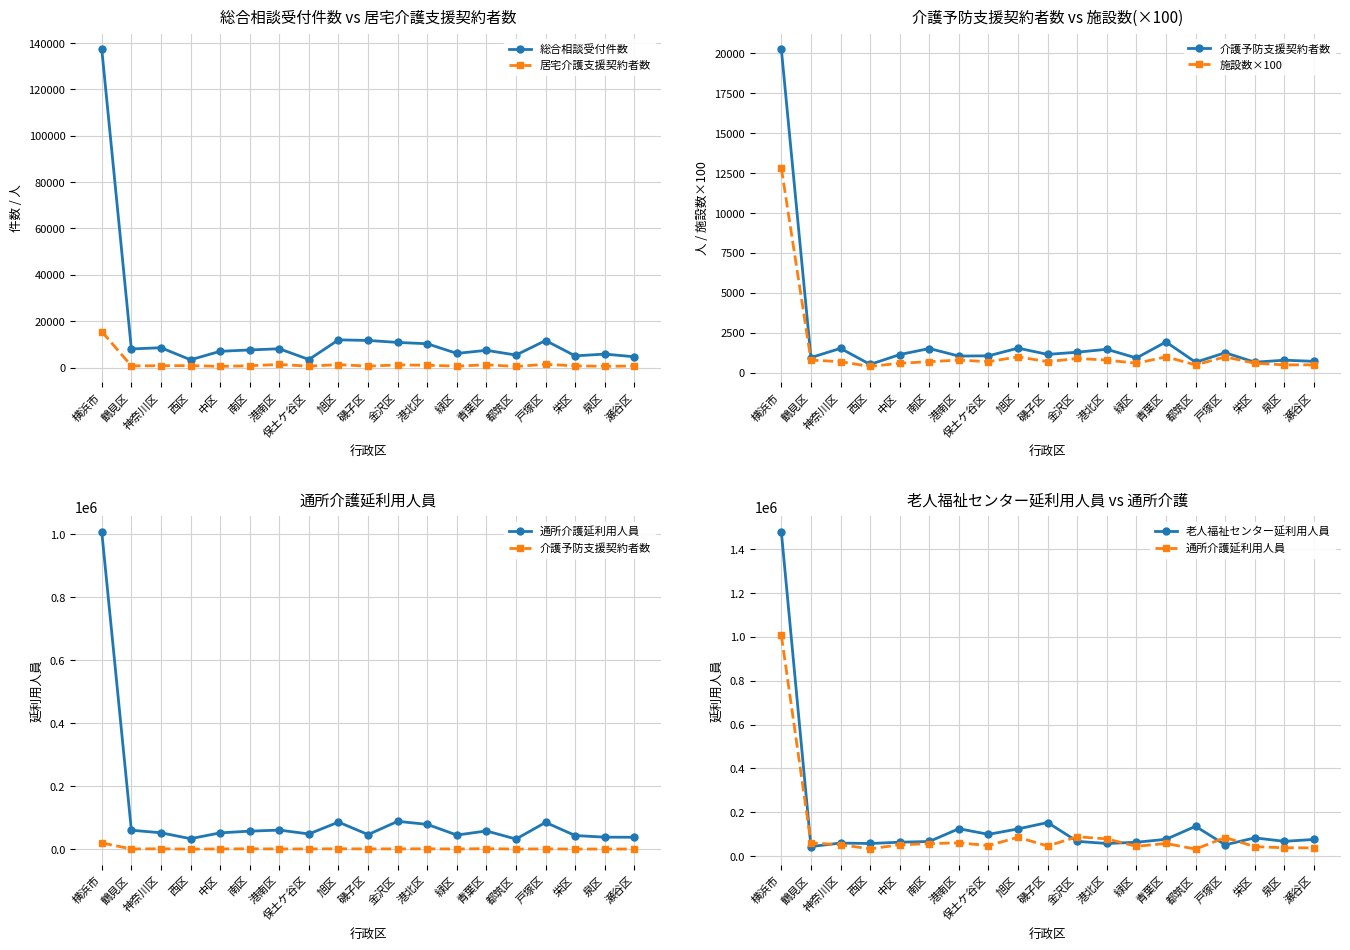

The value of 施設数×100 at 旭区 is 1665. True or false?

False